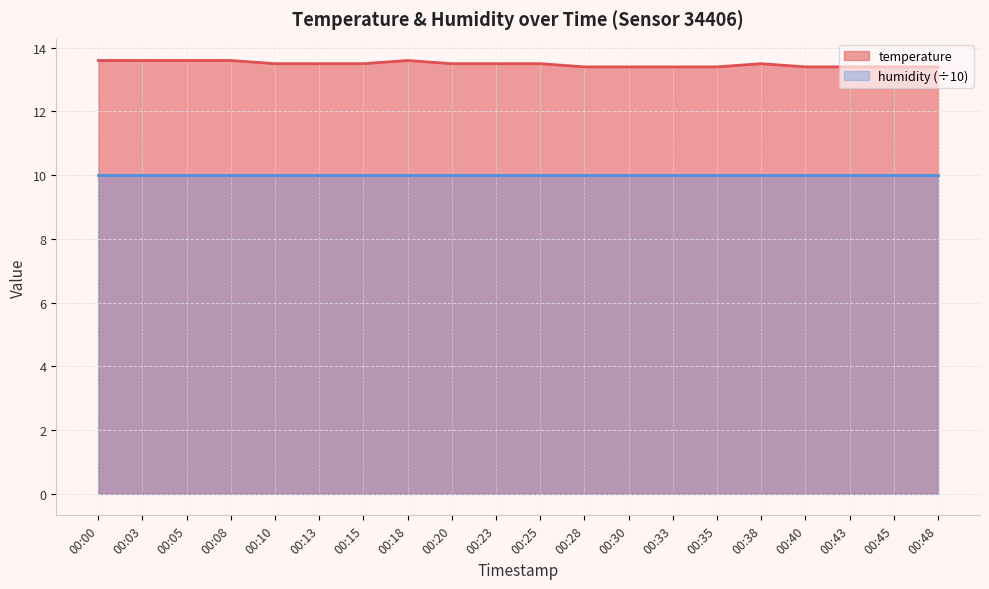

What is the ratio of the value at 00:10 to the value at 00:28?

1.0